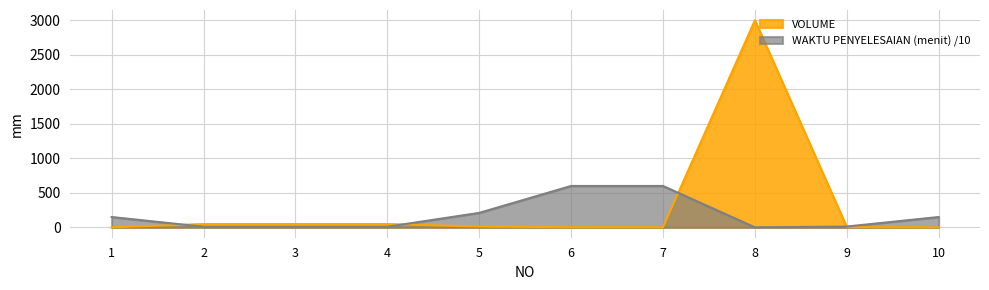

What is the sum of all VOLUME values?

3166.0